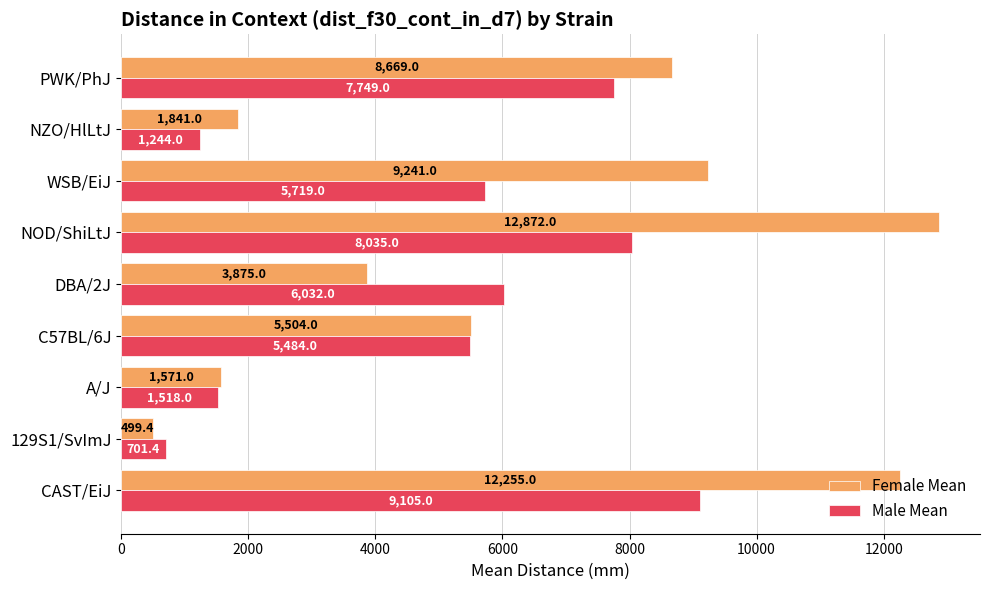

What is the approximate value of Female Mean at NZO/HlLtJ?

1841.0